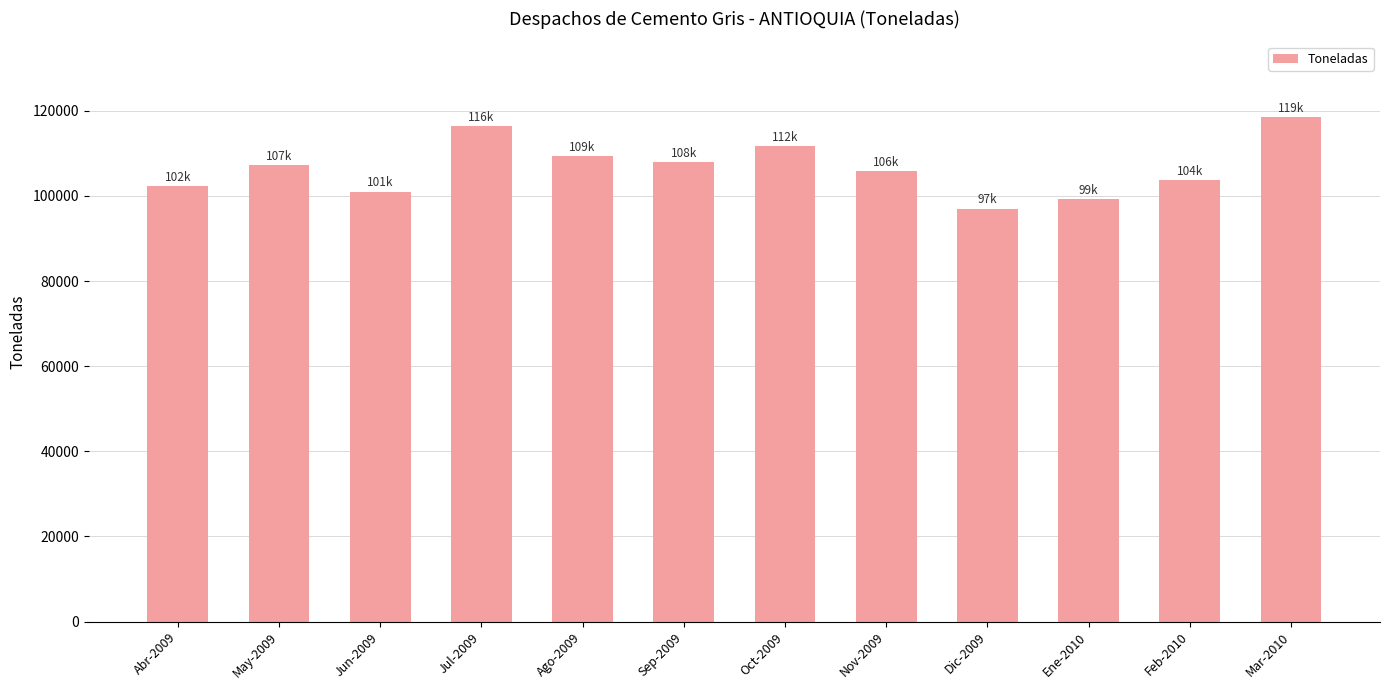

What position from the left is May-2009?

2